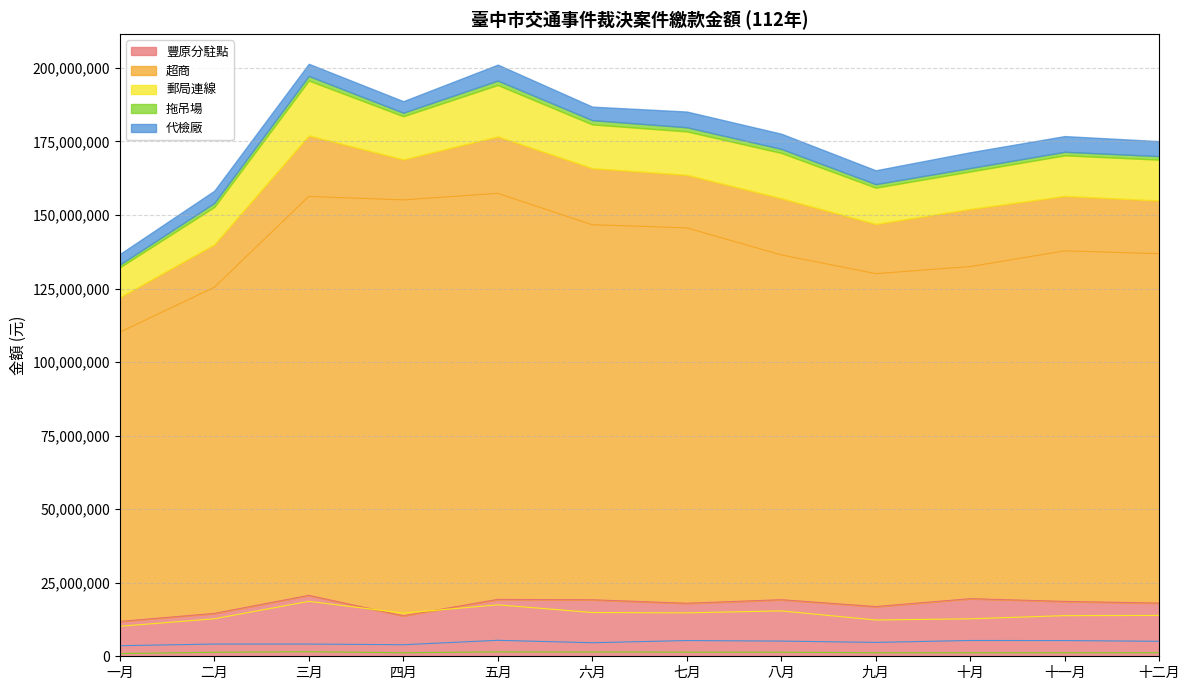

At which category does 代檢廠 reach its first local valley?

四月